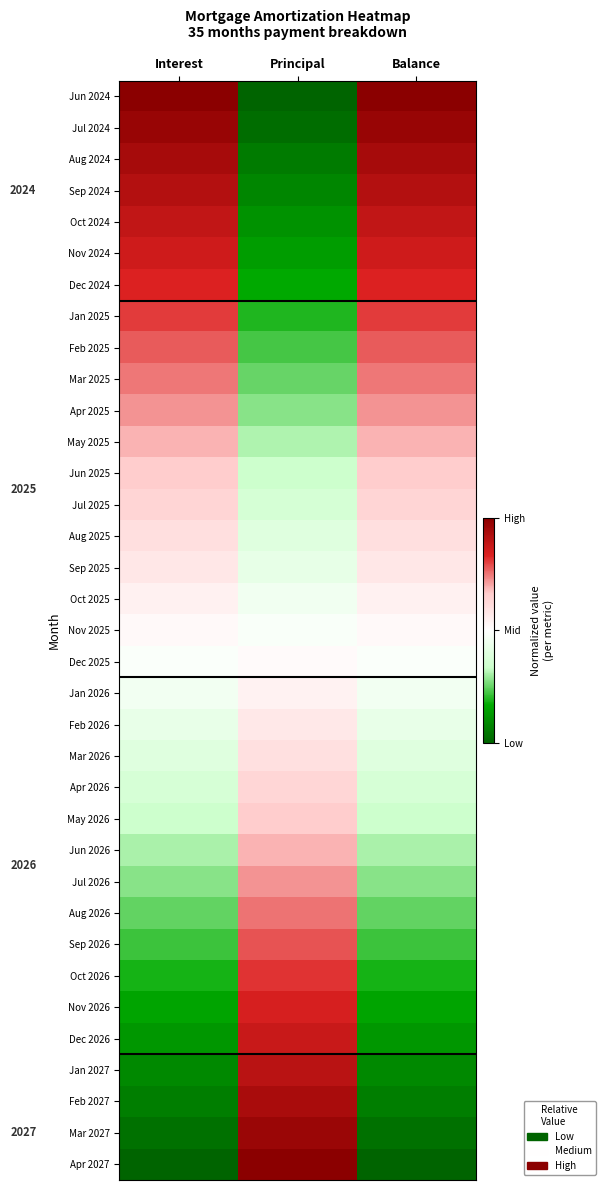

The value of Sep 2024 at Balance is 0.2. True or false?

False